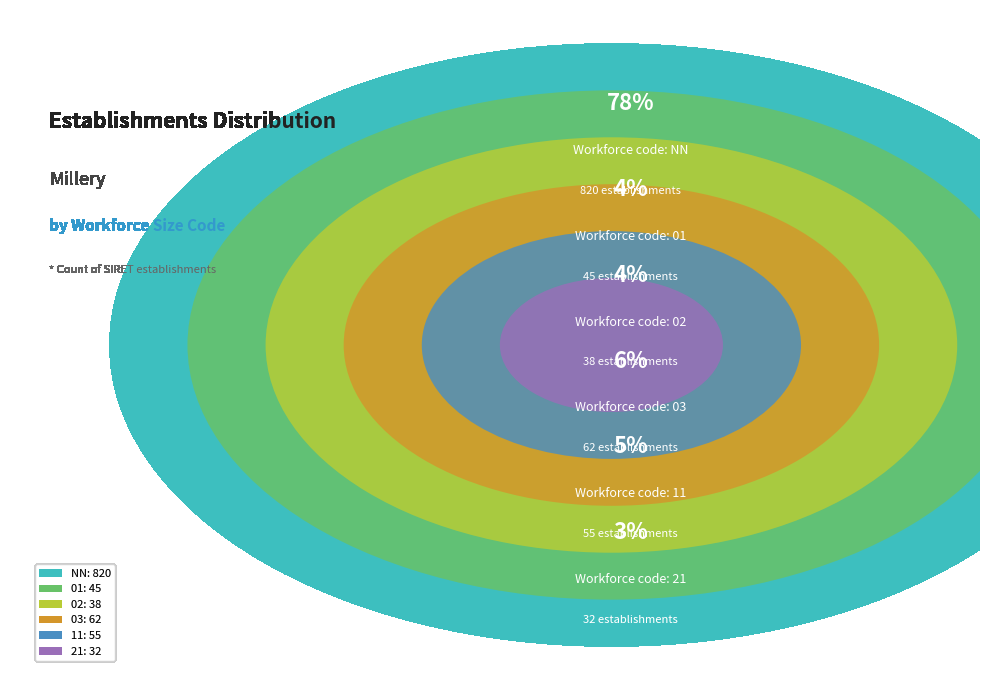

To the nearest percent, what is the average slice percentage?

17%